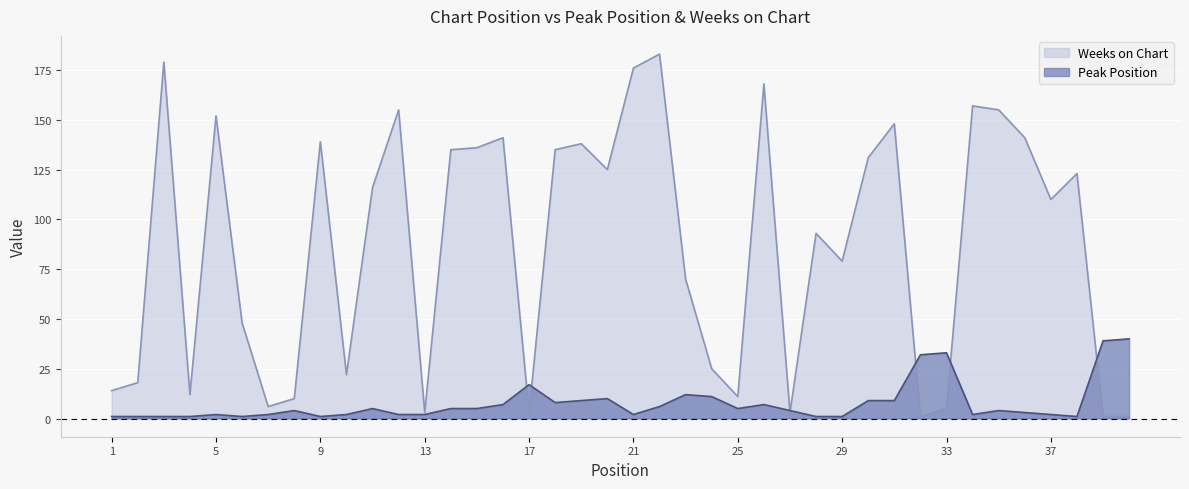

The Weeks on Chart series shows 5 at 33. True or false?

True